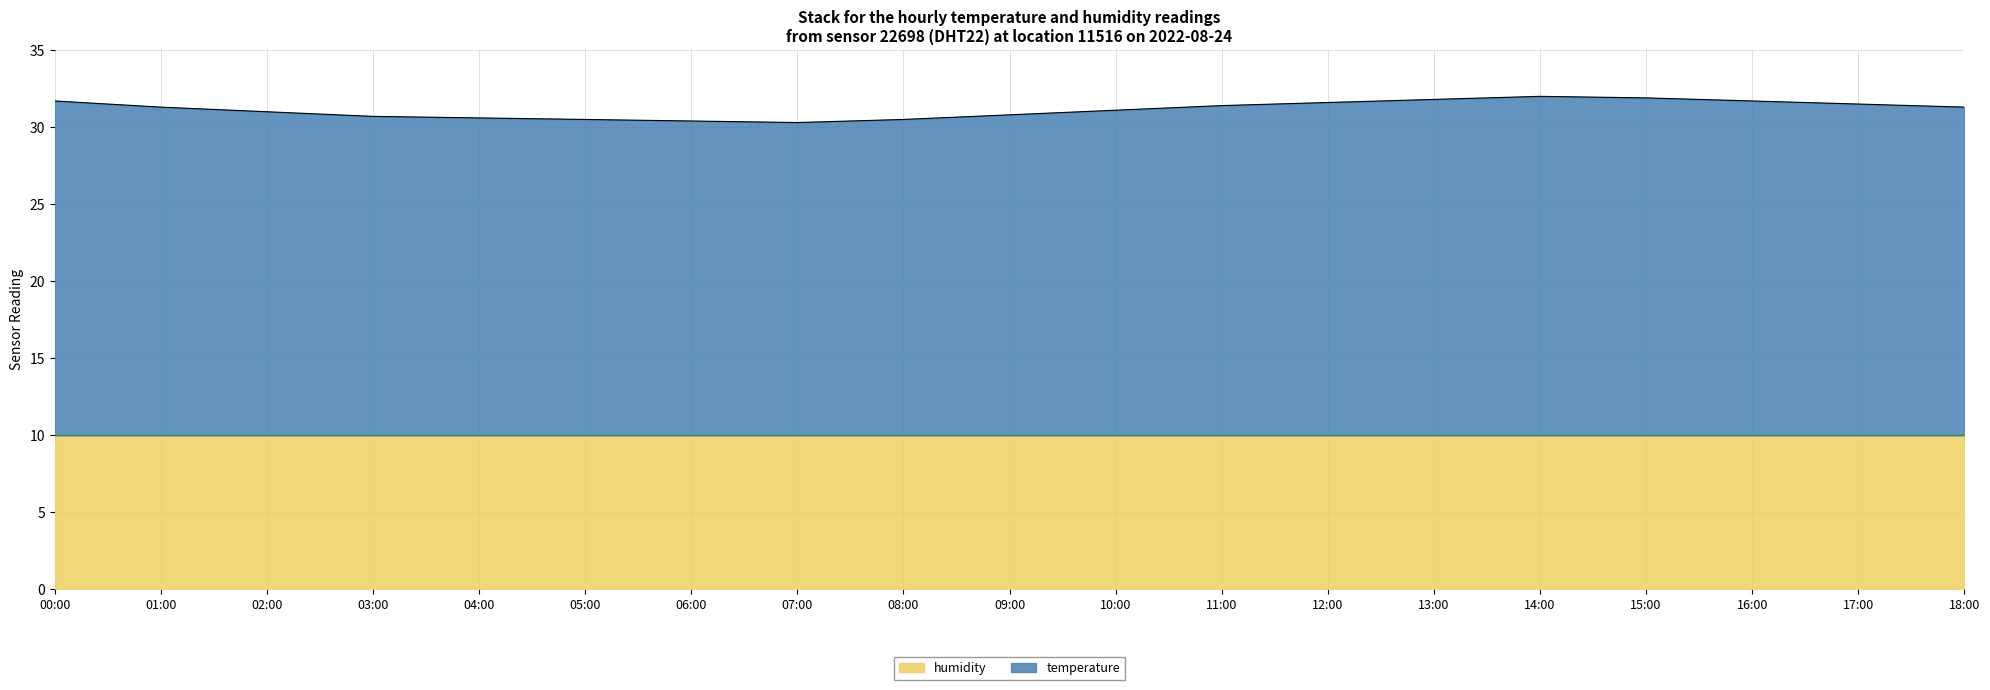

Which label corresponds to the largest value in the chart?

14:00